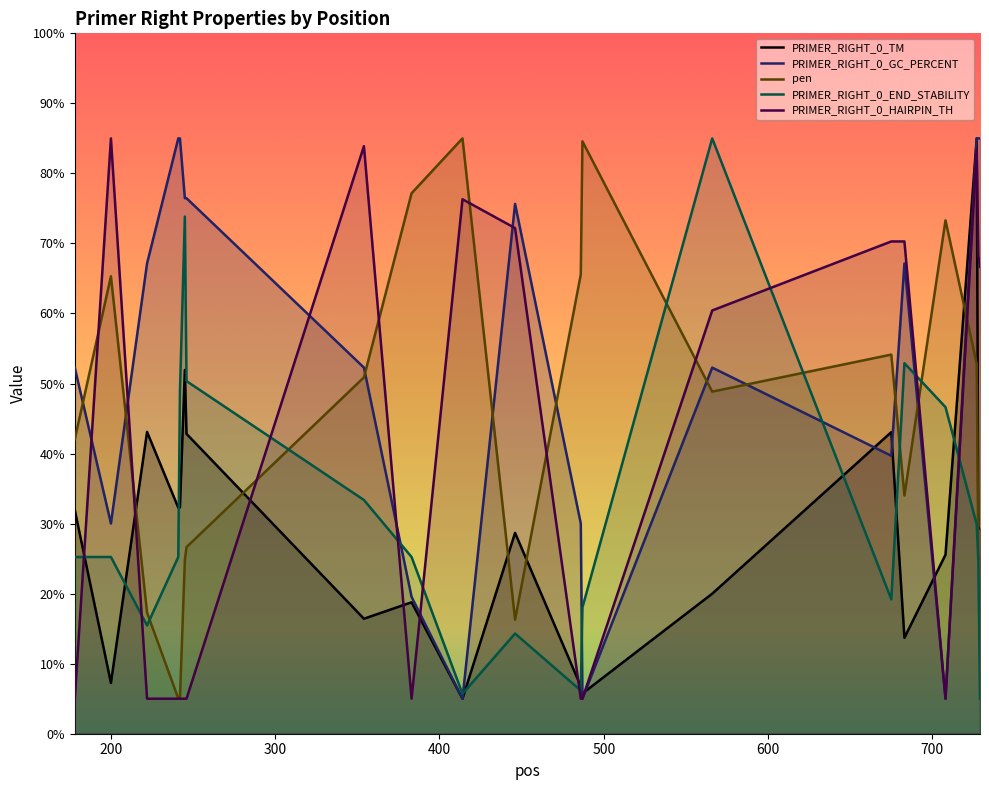

Reading right to left, extract all data points from this chart.

PRIMER_RIGHT_0_TM: 729=29.3	728=29.3	727=85.0	708=25.6	683=13.7	675=43.1	566=20.0	487=5.7	486=6.8	446=28.7	414=5.0	383=18.8	354=16.4	246=42.8	245=51.9	242=32.3	241=32.3	222=43.1	200=7.2	178=31.9
PRIMER_RIGHT_0_GC_PERCENT: 729=85.0	728=85.0	727=85.0	708=5.0	683=67.2	675=39.7	566=52.3	487=5.0	486=30.0	446=75.6	414=5.0	383=19.5	354=52.3	246=76.5	245=76.5	242=85.0	241=85.0	222=67.2	200=30.0	178=52.3
pen: 729=25.1	728=25.1	727=52.8	708=73.3	683=34.0	675=54.1	566=48.8	487=84.6	486=65.6	446=16.3	414=85.0	383=77.2	354=50.9	246=26.6	245=24.8	242=5.0	241=5.0	222=17.3	200=65.3	178=42.0
PRIMER_RIGHT_0_END_STABILITY: 729=5.0	728=24.5	727=29.9	708=46.6	683=52.9	675=19.2	566=85.0	487=18.0	486=6.2	446=14.3	414=5.7	383=25.2	354=33.4	246=50.3	245=73.8	242=48.7	241=25.2	222=15.5	200=25.2	178=25.2
PRIMER_RIGHT_0_HAIRPIN_TH: 729=66.7	728=68.2	727=83.4	708=5.0	683=70.3	675=70.3	566=60.4	487=5.0	486=5.0	446=72.2	414=76.3	383=5.0	354=83.9	246=5.0	245=5.0	242=5.0	241=5.0	222=5.0	200=85.0	178=5.0